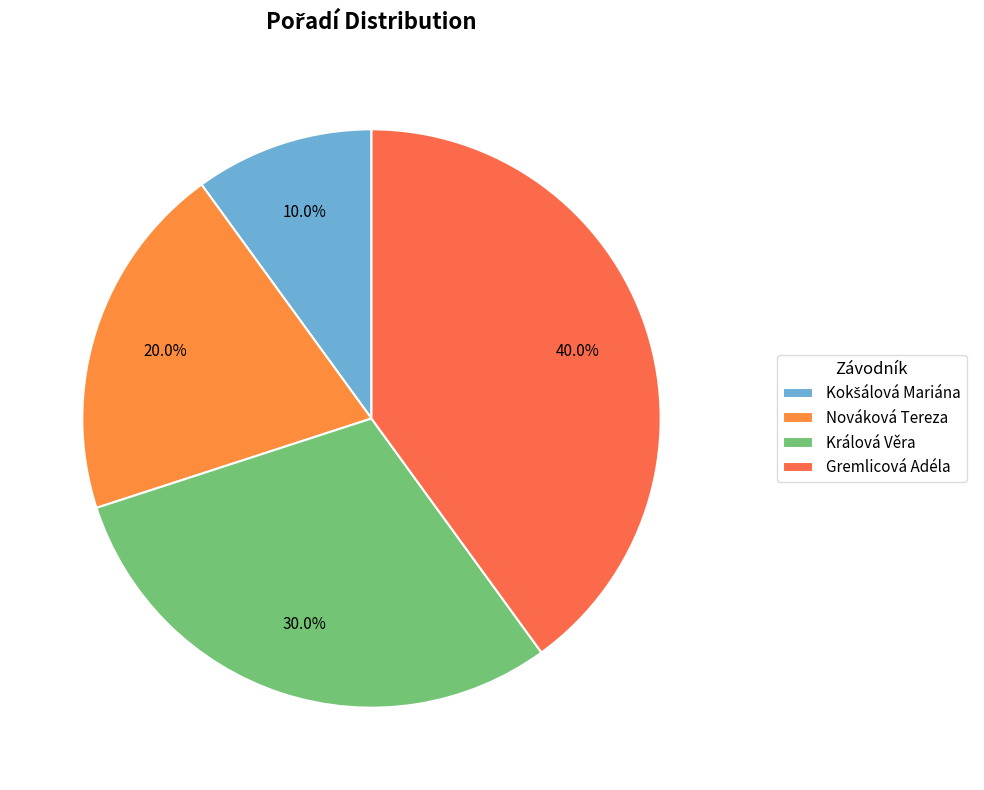

Does Kokšálová Mariána account for over 50% of the chart?

No